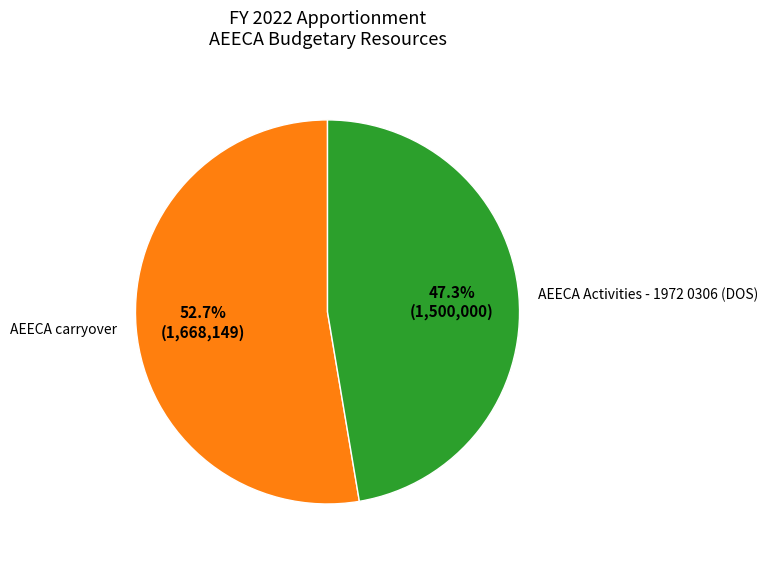

To the nearest percent, what is the average slice percentage?

50%